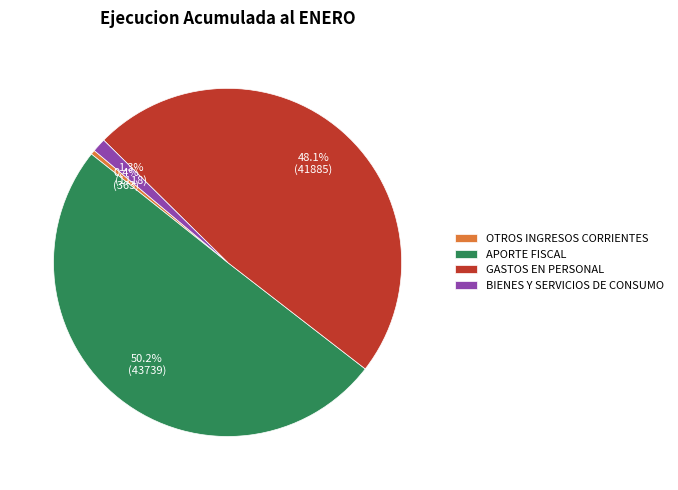

Which category accounts for the majority?

APORTE FISCAL